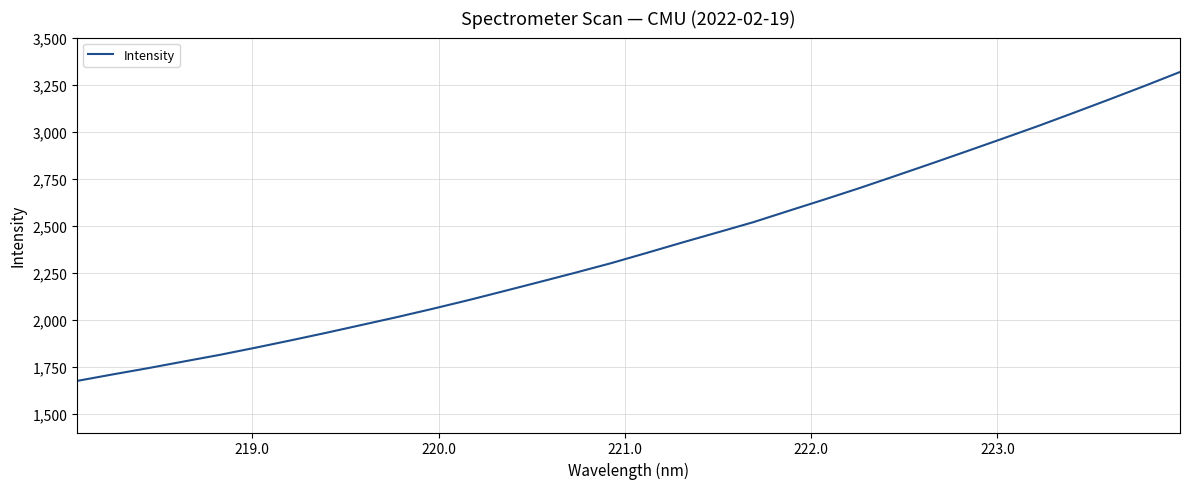

What is the smallest value displayed?

1674.4